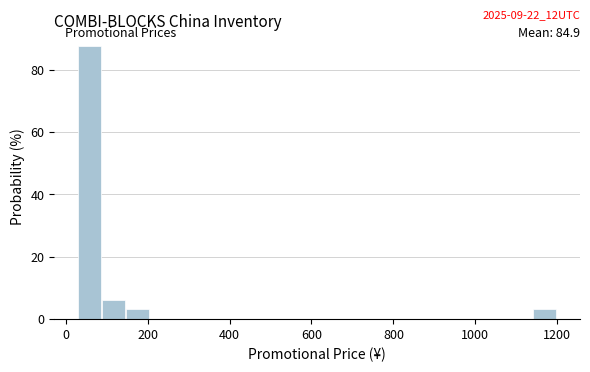

Around what value on the x-axis is the tallest bar? Give the approximate position of its centre, as read against the axis.

60